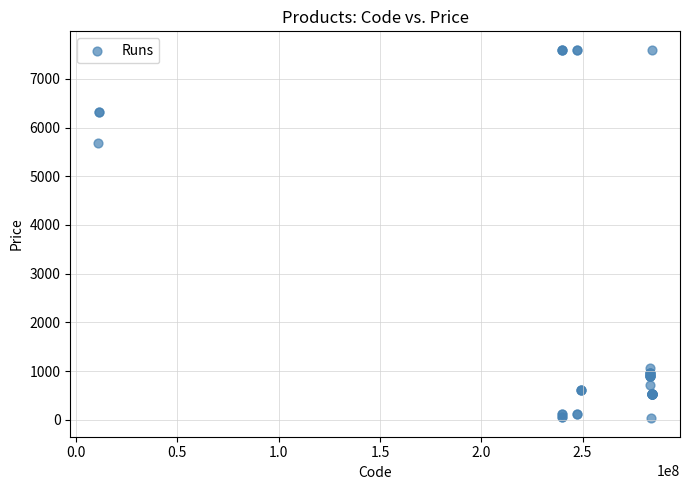

What Y value in the scatter plot is closest to 3814?

5673.8